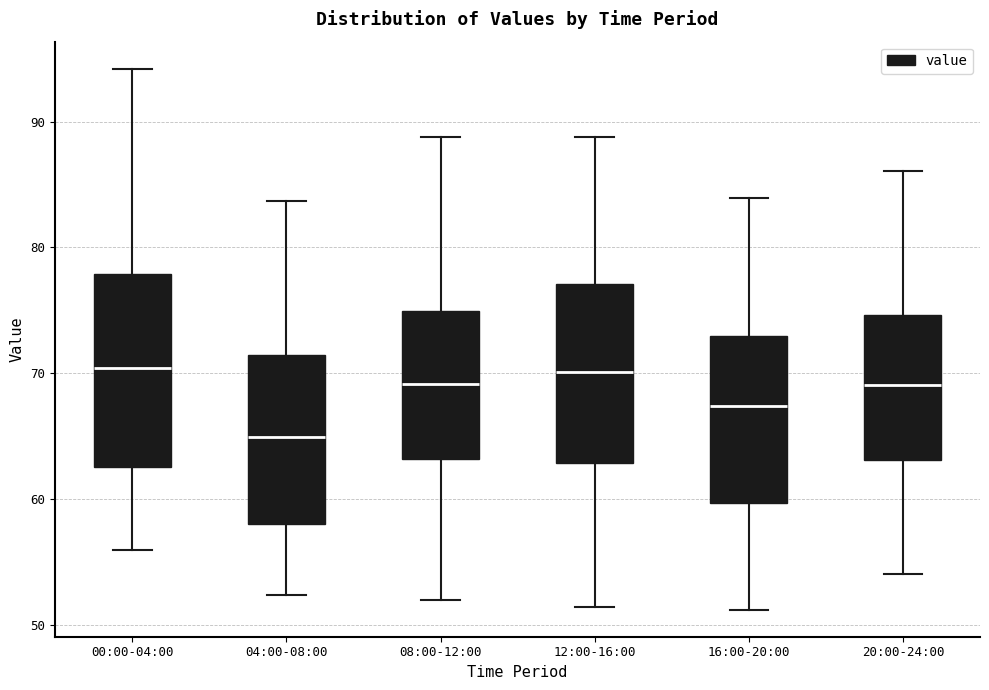

Which box is the tallest, from its lower edge to its upper edge?

00:00-04:00